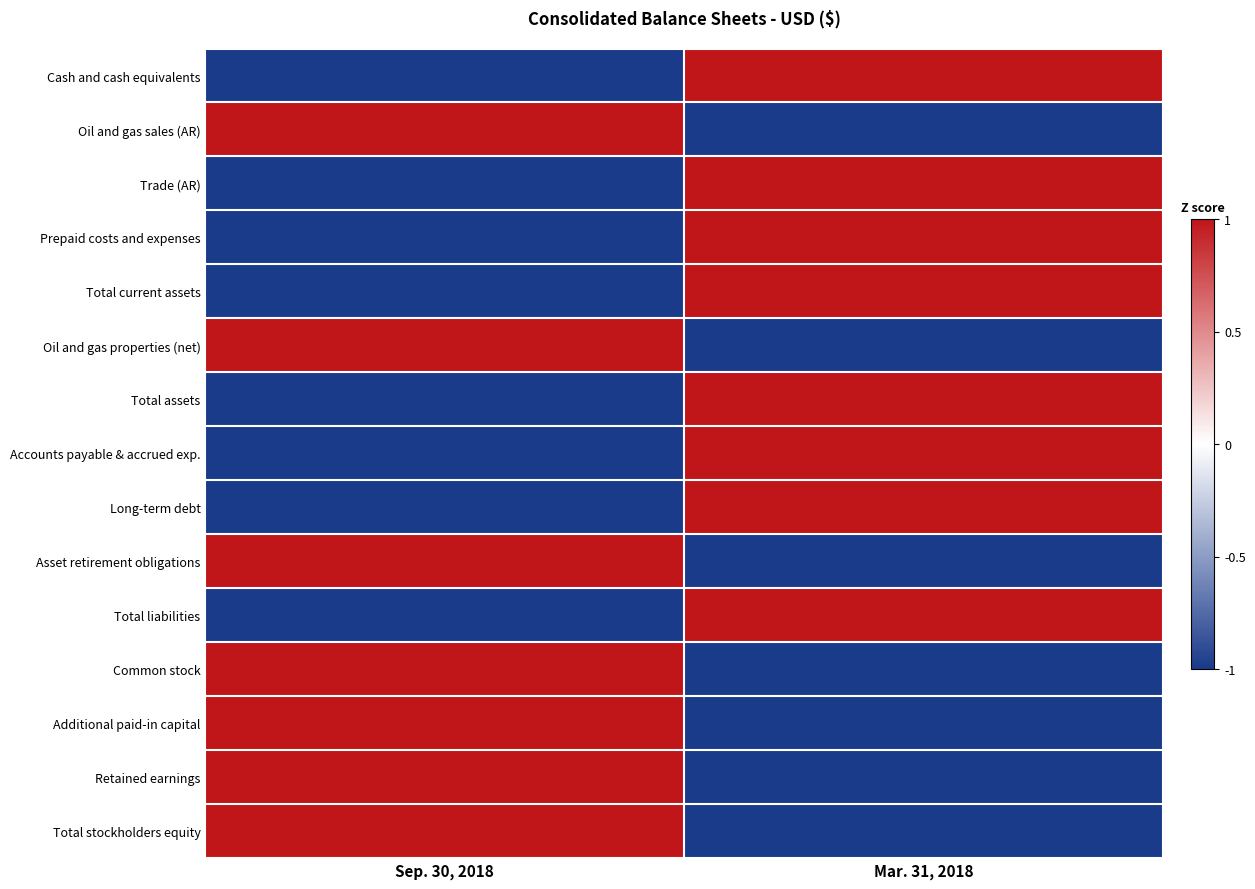

At how many categories does at least one series exceed 0?

2